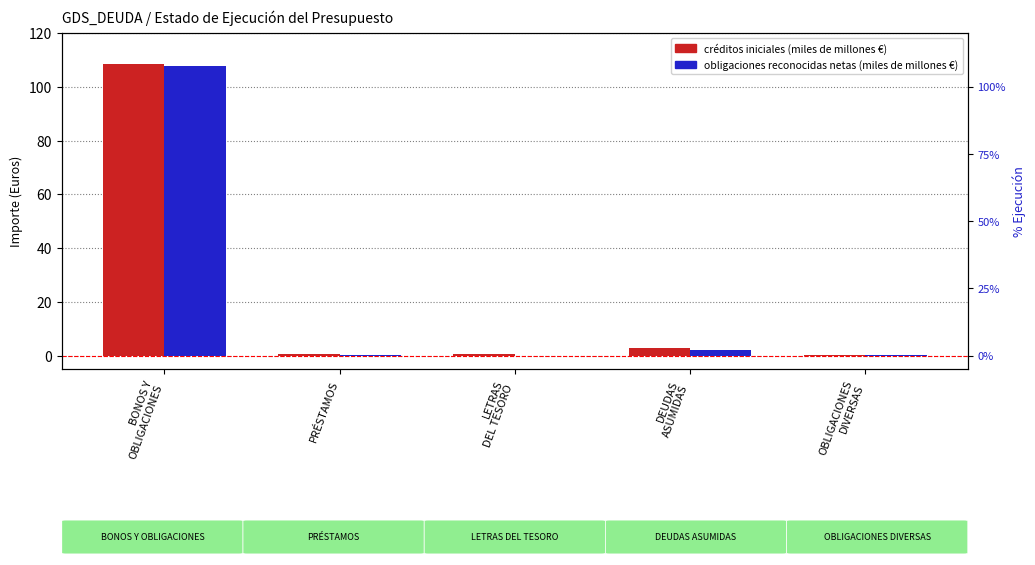

Reading left to right, list all the values displayed in this chart.

CRÉDITOS INICIALES: BONOS Y
OBLIGACIONES=108.4	PRÉSTAMOS=0.7	LETRAS
DEL TESORO=0.6	DEUDAS
ASUMIDAS=2.9	OBLIGACIONES
DIVERSAS=0.2
OBLIGACIONES RECONOCIDAS NETAS: BONOS Y
OBLIGACIONES=107.9	PRÉSTAMOS=0.1	LETRAS
DEL TESORO=0.0	DEUDAS
ASUMIDAS=2.1	OBLIGACIONES
DIVERSAS=0.2